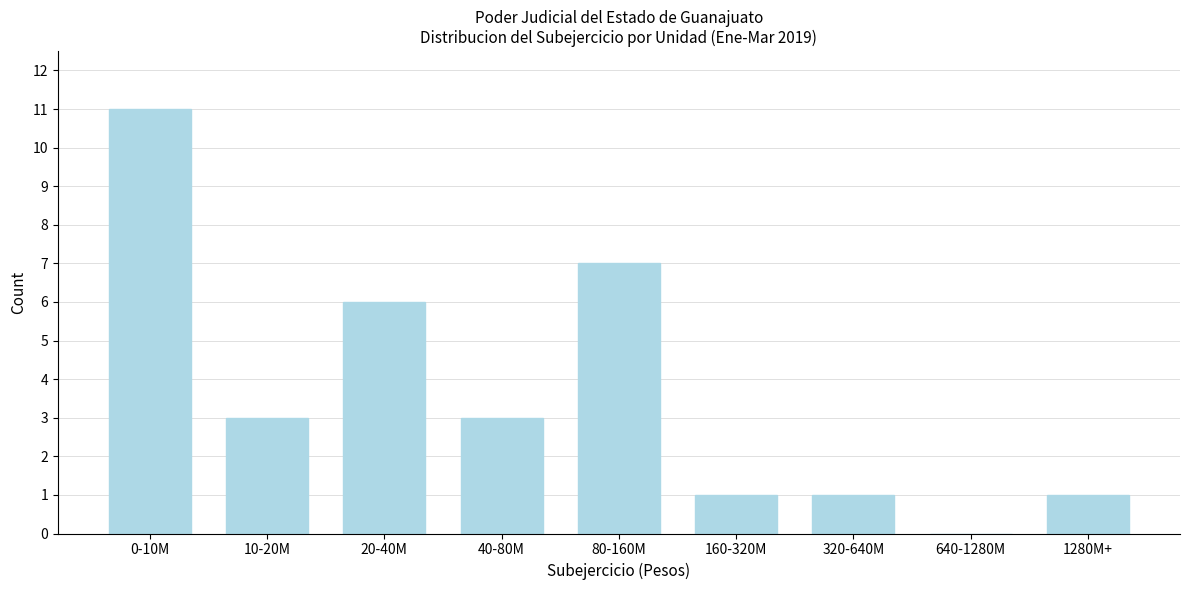

Reading left to right, transcribe all the data shown in this chart.

0-10M=11	10-20M=3	20-40M=6	40-80M=3	80-160M=7	160-320M=1	320-640M=1	640-1280M=0	1280M+=1